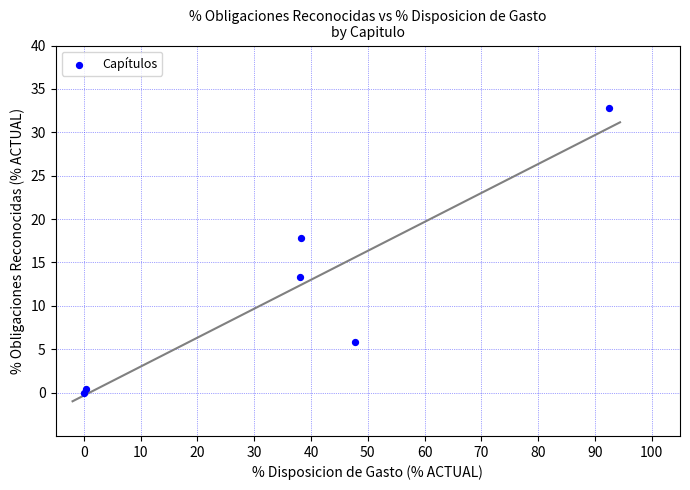

What Y value in the scatter plot is closest to 16?

17.9